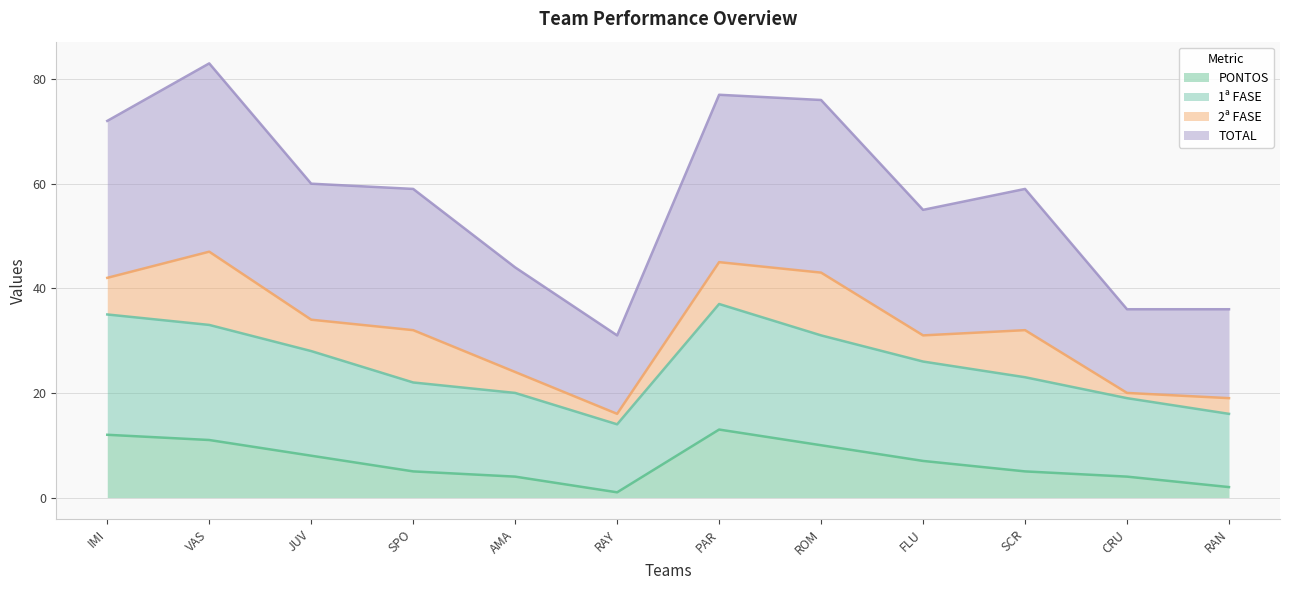

Read the PONTOS value at ROM.

10